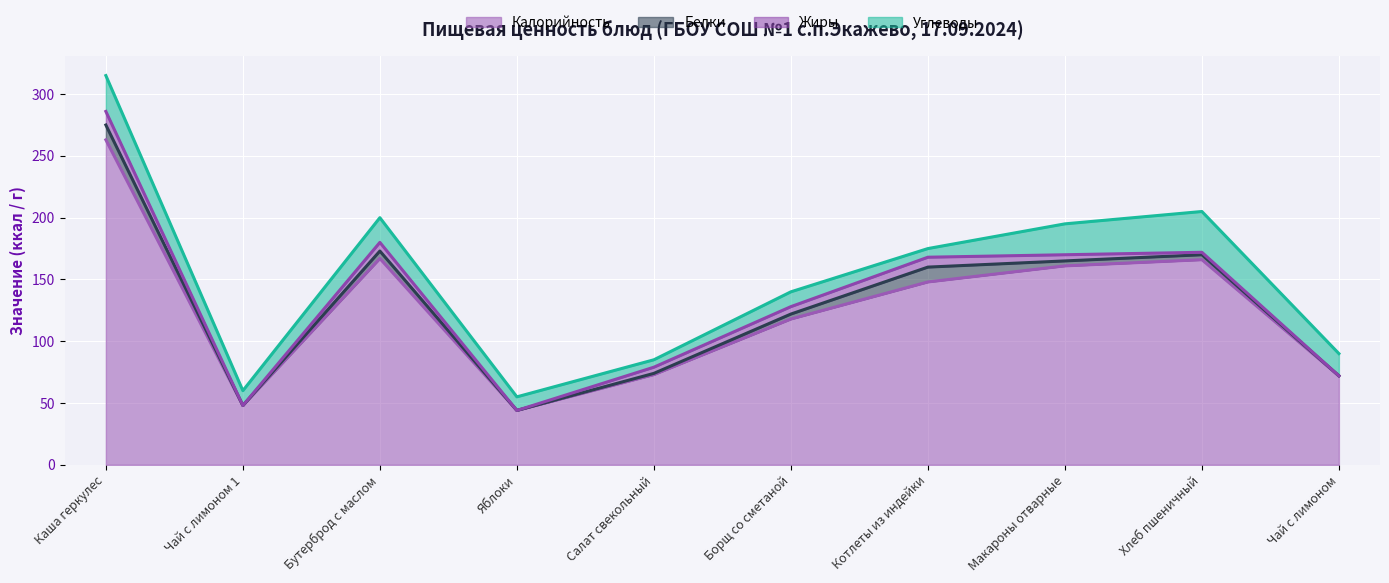

What position from the left is Борщ со сметаной?

6